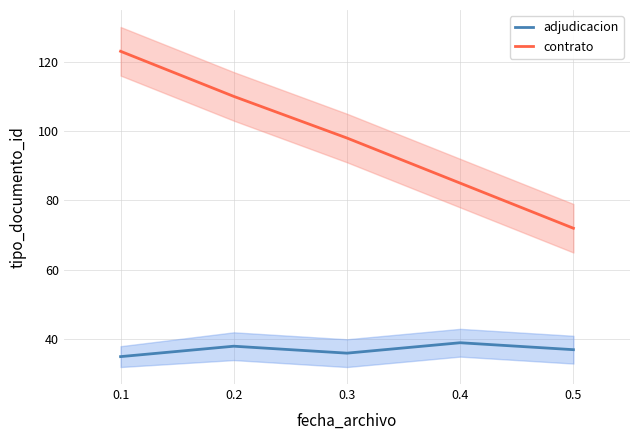

True or false: contrato has a value of 72 at 0.5.

True